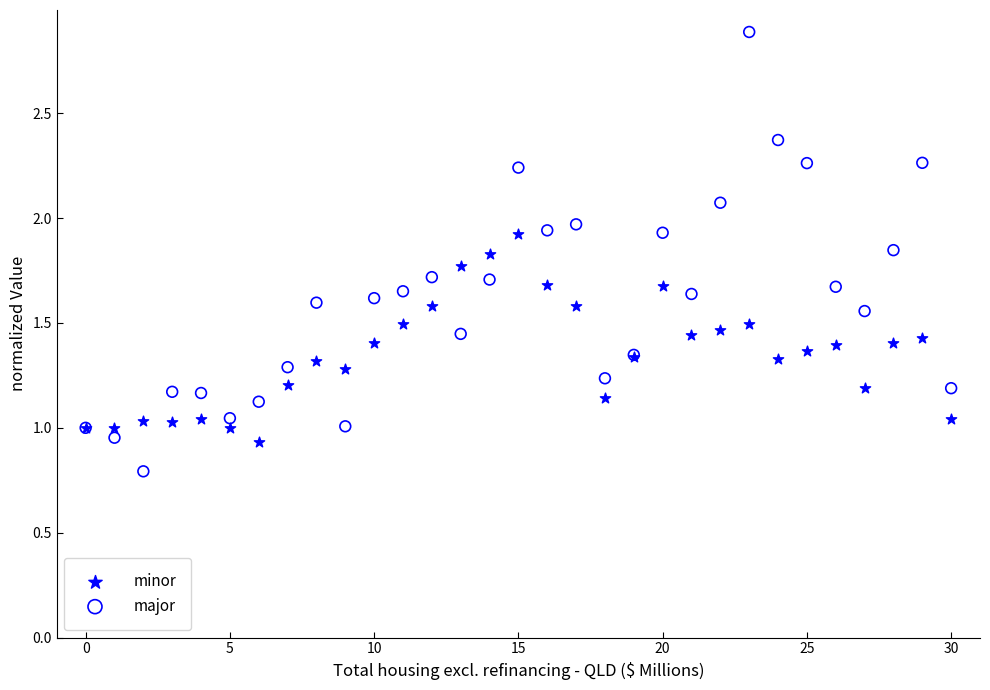

Which series has the widest spread of Y values?

major